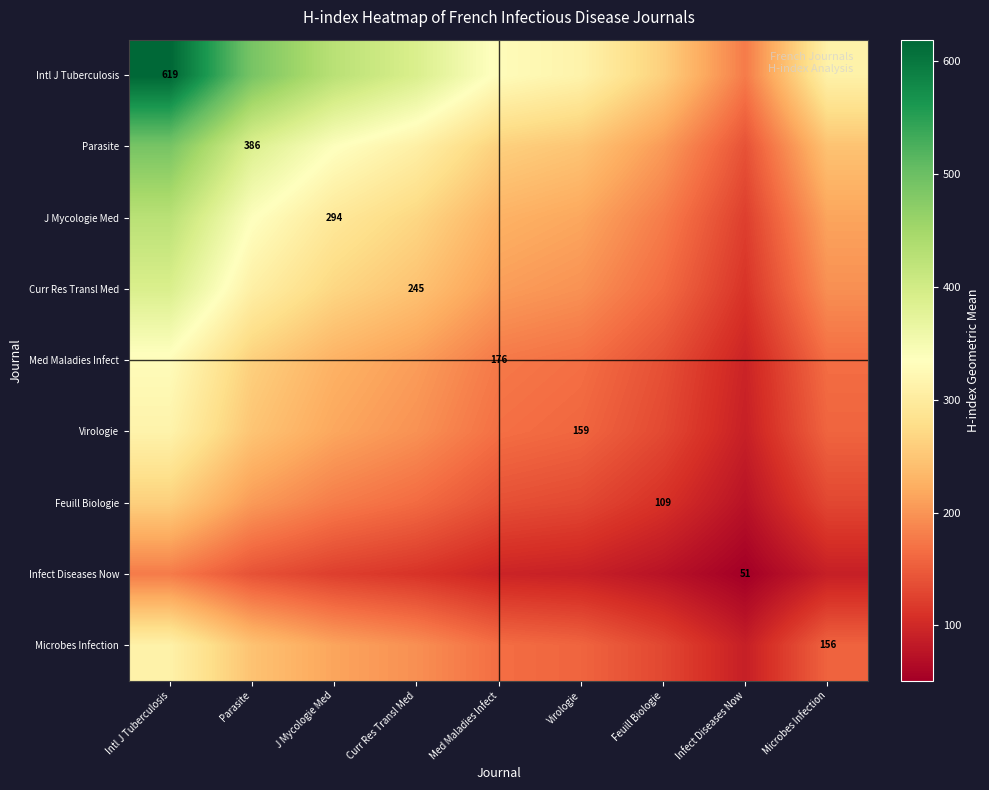

Which series changed the most between Curr Res Transl Med and Feuill Biologie?

Intl J Tuberculosis